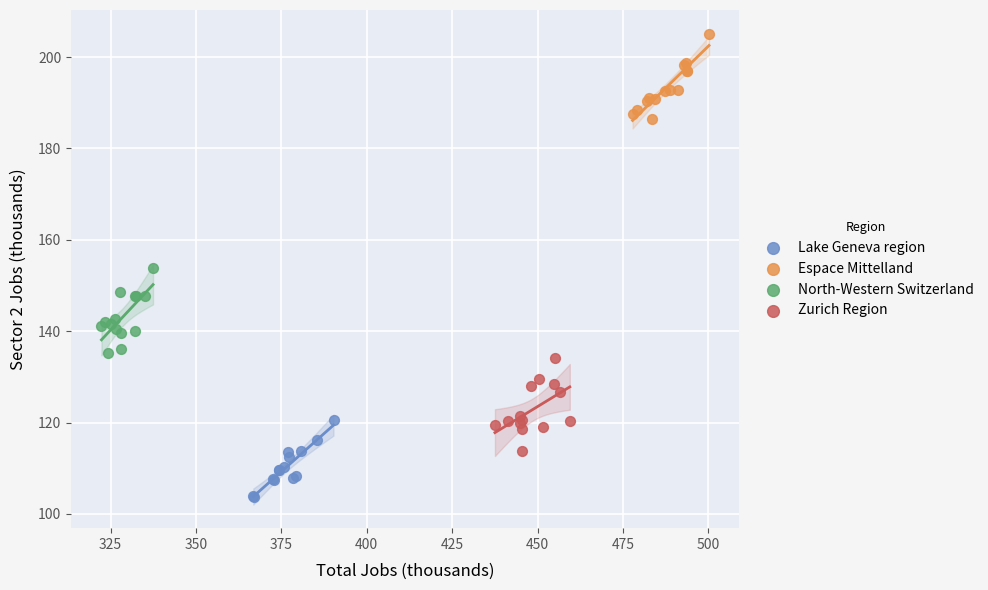

What are all the series names shown in the legend?

Lake Geneva region, Espace Mittelland, North-Western Switzerland, Zurich Region